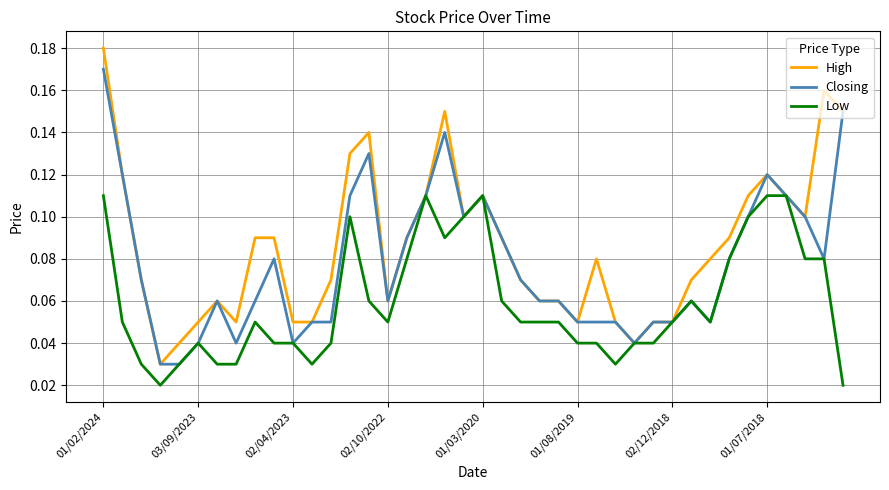

List the series in order of their peak value, highest first.

High, Closing, Low